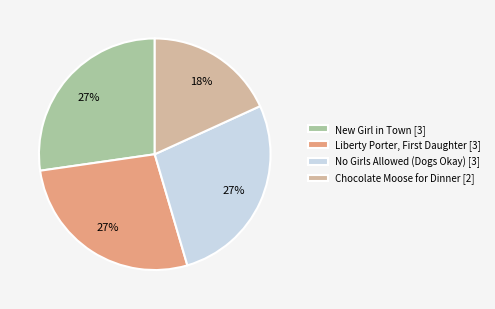

Between Chocolate Moose for Dinner [2] and New Girl in Town [3], which is larger?

New Girl in Town [3]